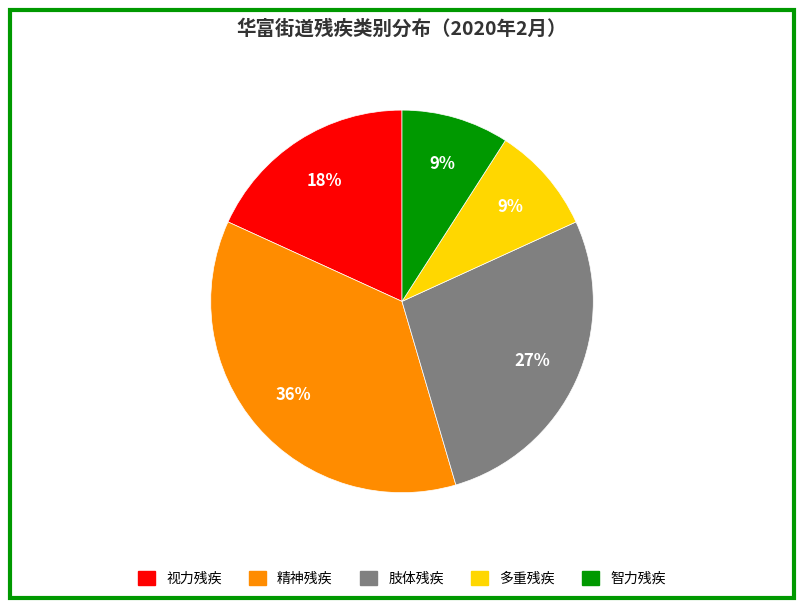

How many slices are in this pie chart?

5